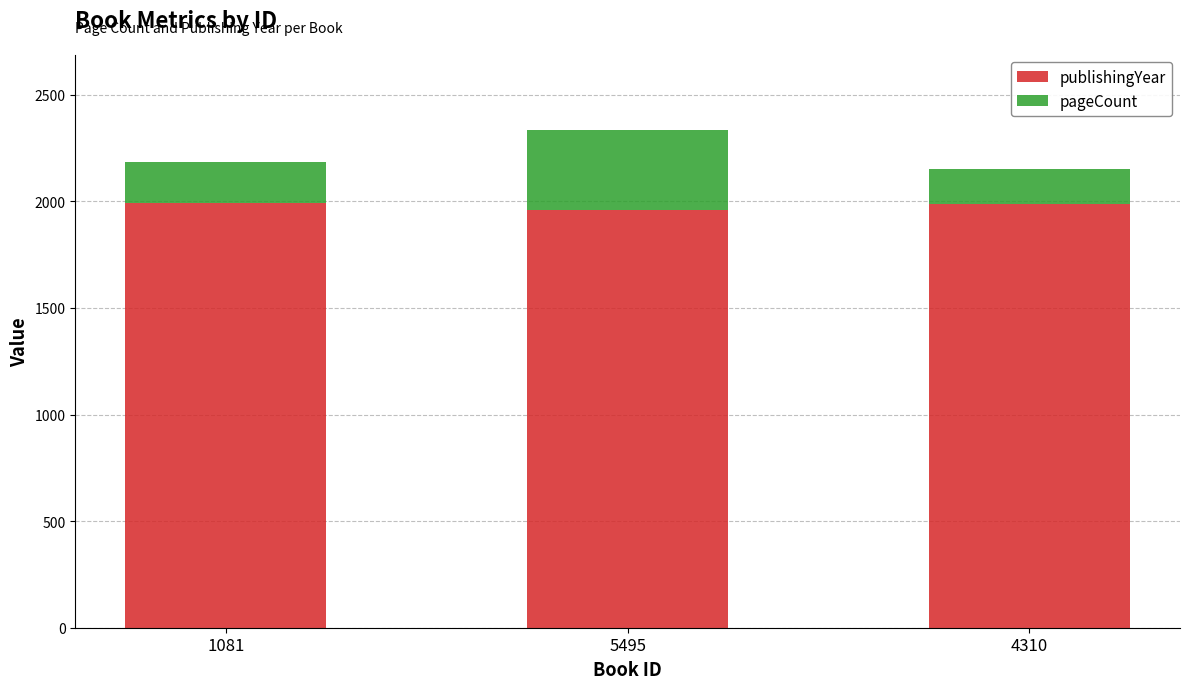

At which label does publishingYear first exceed 1986?

1081